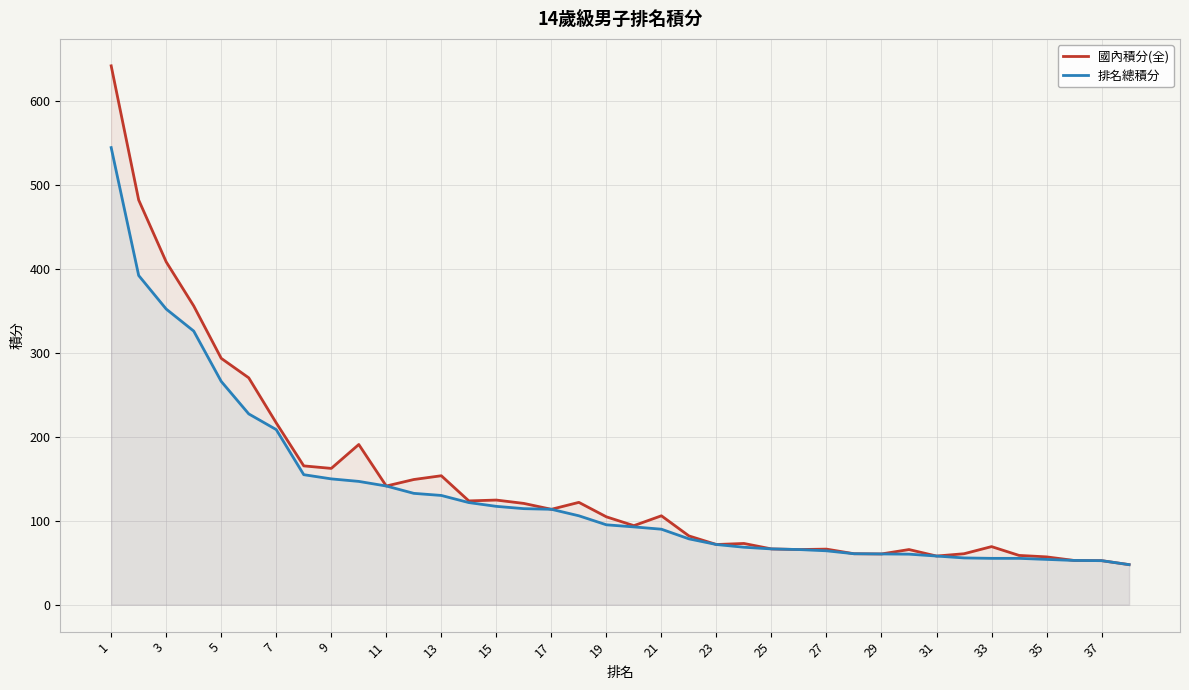

How many lines are shown in the chart?

2